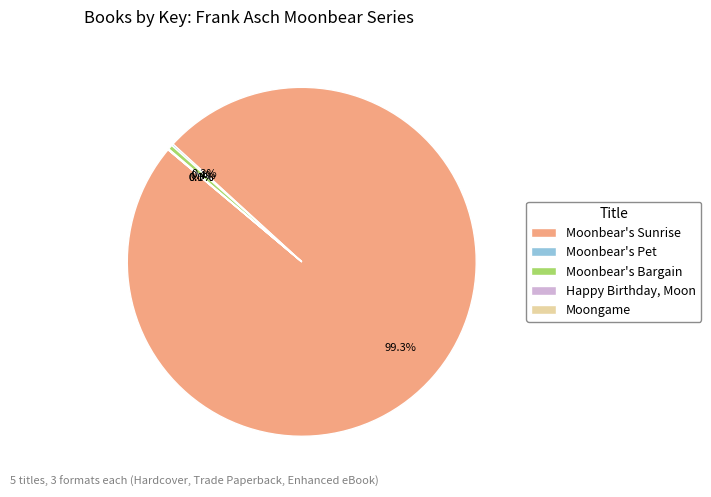

Which slice represents more than half of the pie?

Moonbear's Sunrise